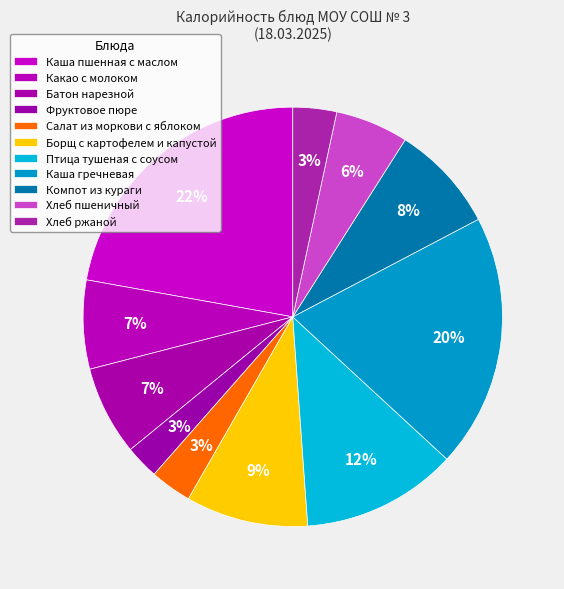

Which category has the biggest portion of the pie?

Каша пшенная с маслом